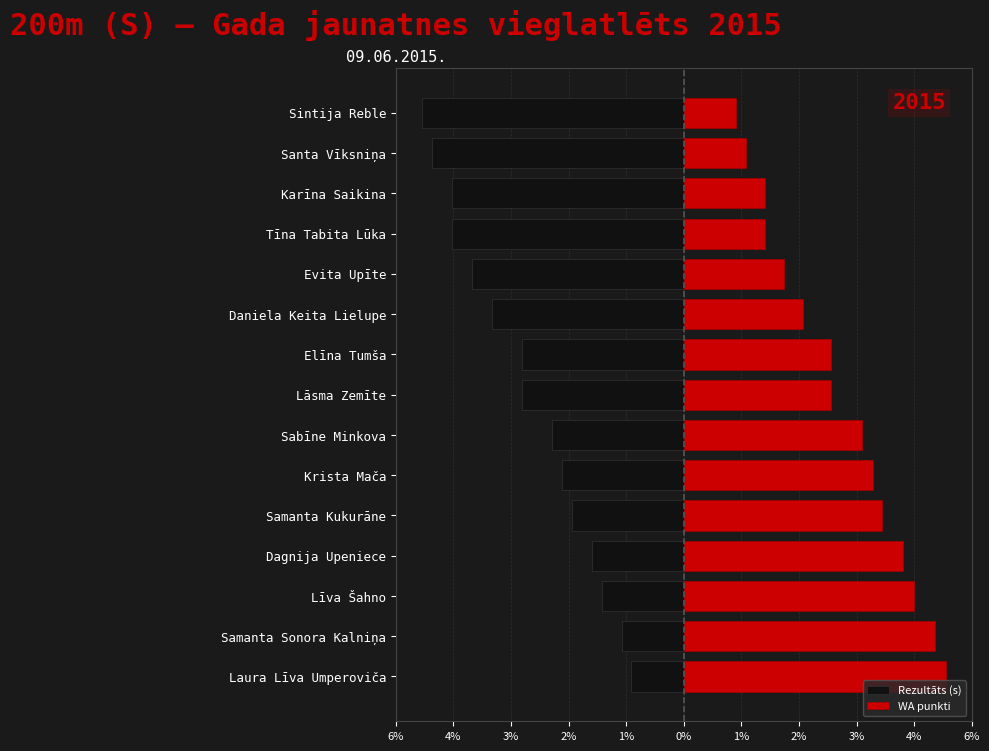

Is it true that Rezultāts (s) equals -1.8 at Dagnija Upeniece?

True